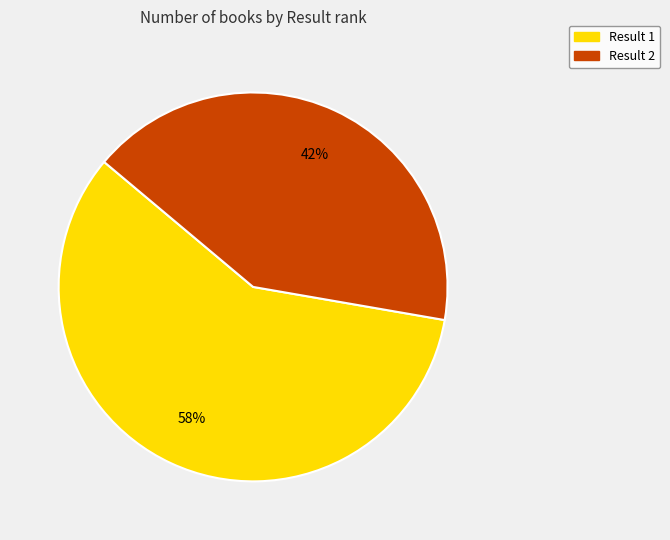

Is there any slice that represents more than half of the pie?

Yes